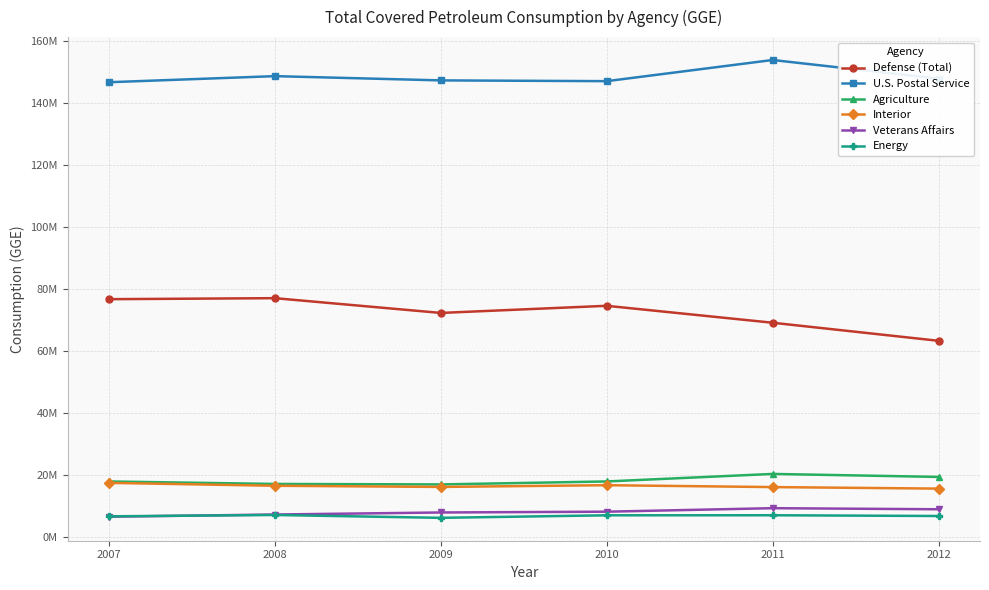

What are all the series names shown in the legend?

Defense (Total), U.S. Postal Service, Agriculture, Interior, Veterans Affairs, Energy